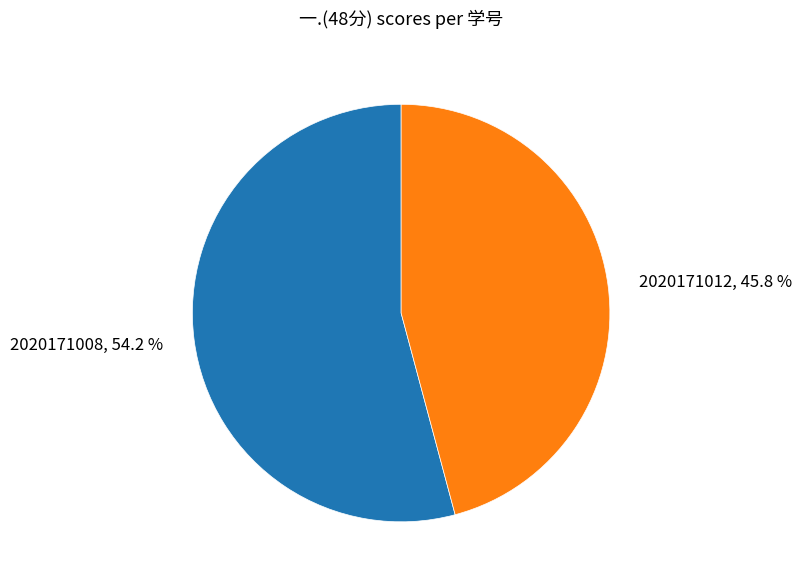

To the nearest percent, what portion does 2020171012 represent?

46%